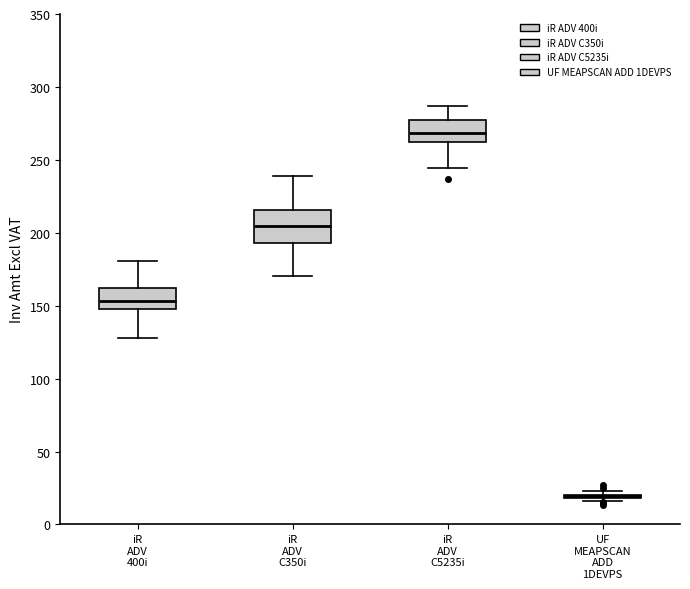

Comparing the boxes themselves (not the whiskers), which one is the tallest?

iR ADV C350i